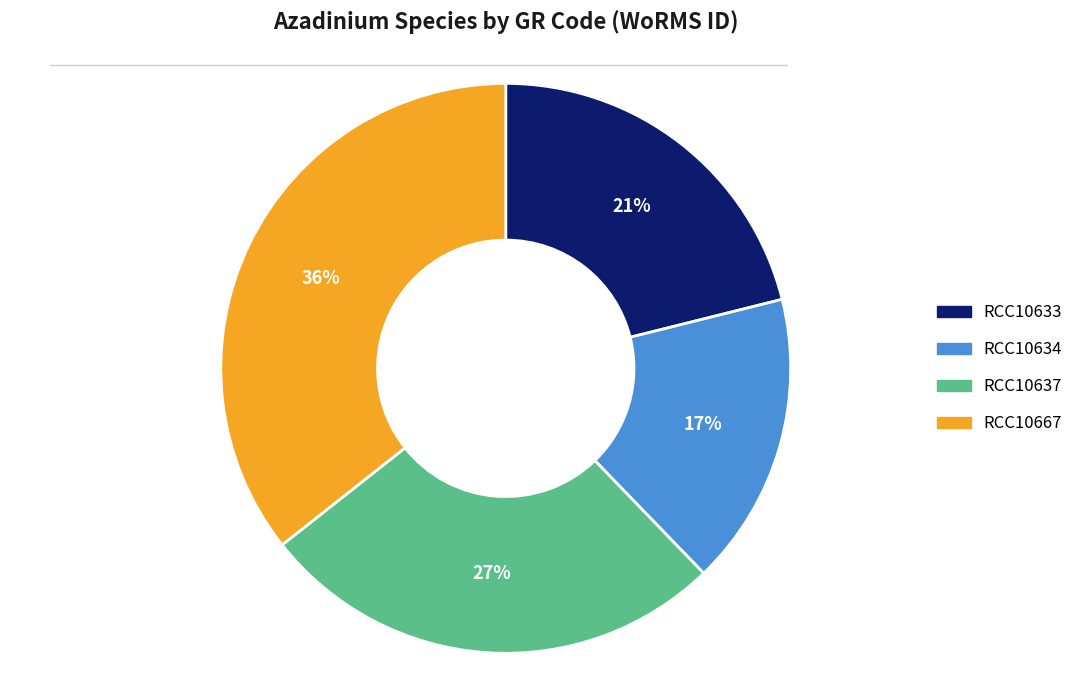

To the nearest percent, what is the average slice percentage?

25%